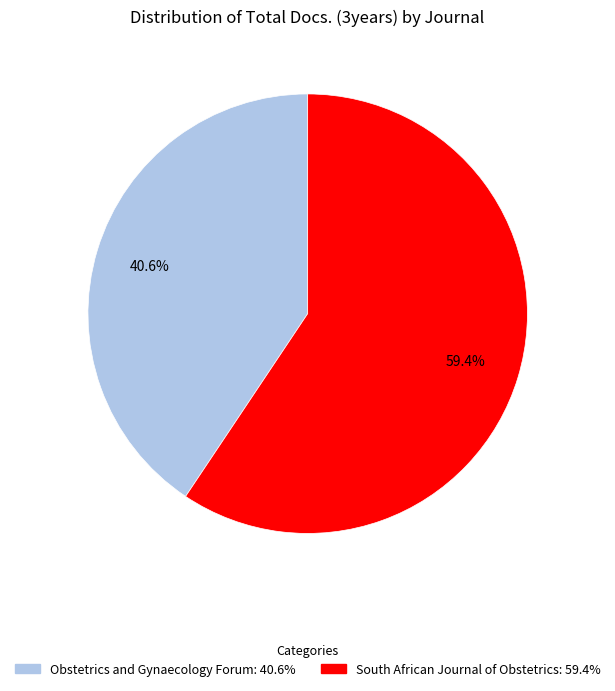

Which slice is the largest?

South African Journal of Obstetrics